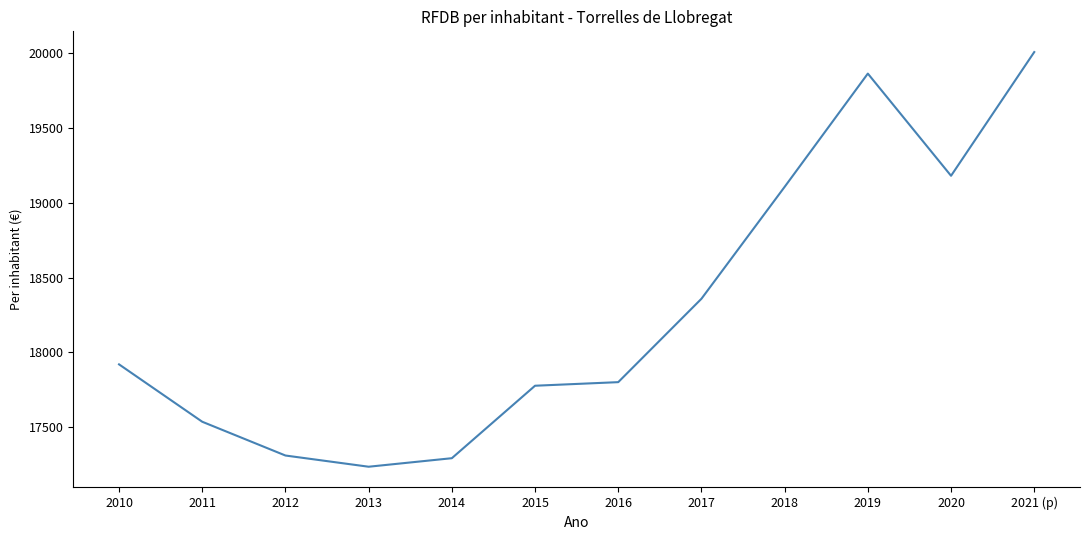

The chart shows a value of 19865 at 2019. True or false?

True